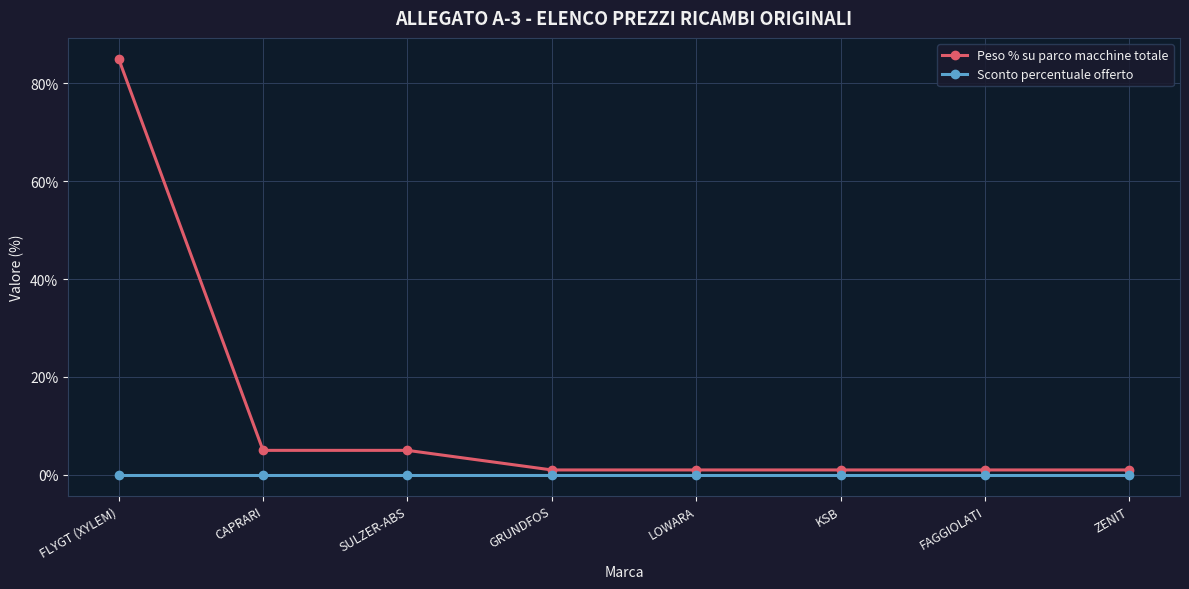

Is the value of Sconto percentuale offerto at KSB greater than the value of Peso % su parco macchine totale at CAPRARI?

No